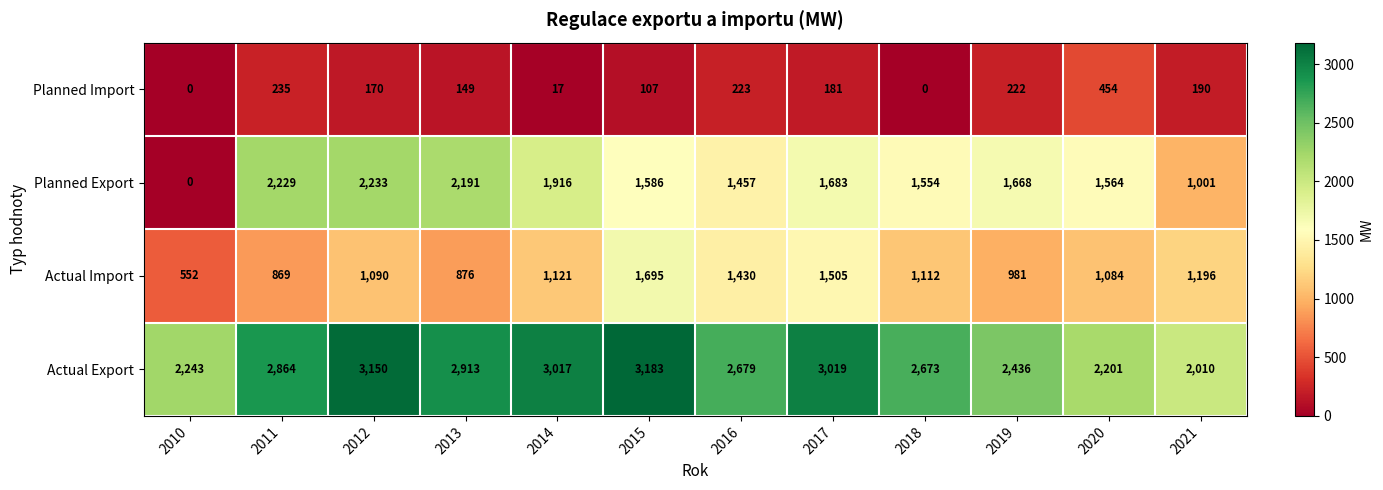

Rank the series at 2020 from highest to lowest value.

Actual Export, Planned Export, Actual Import, Planned Import